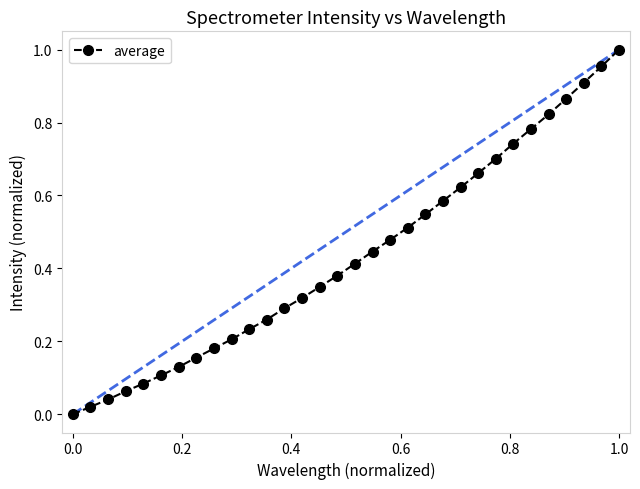

What is the sum of all values?

13.9